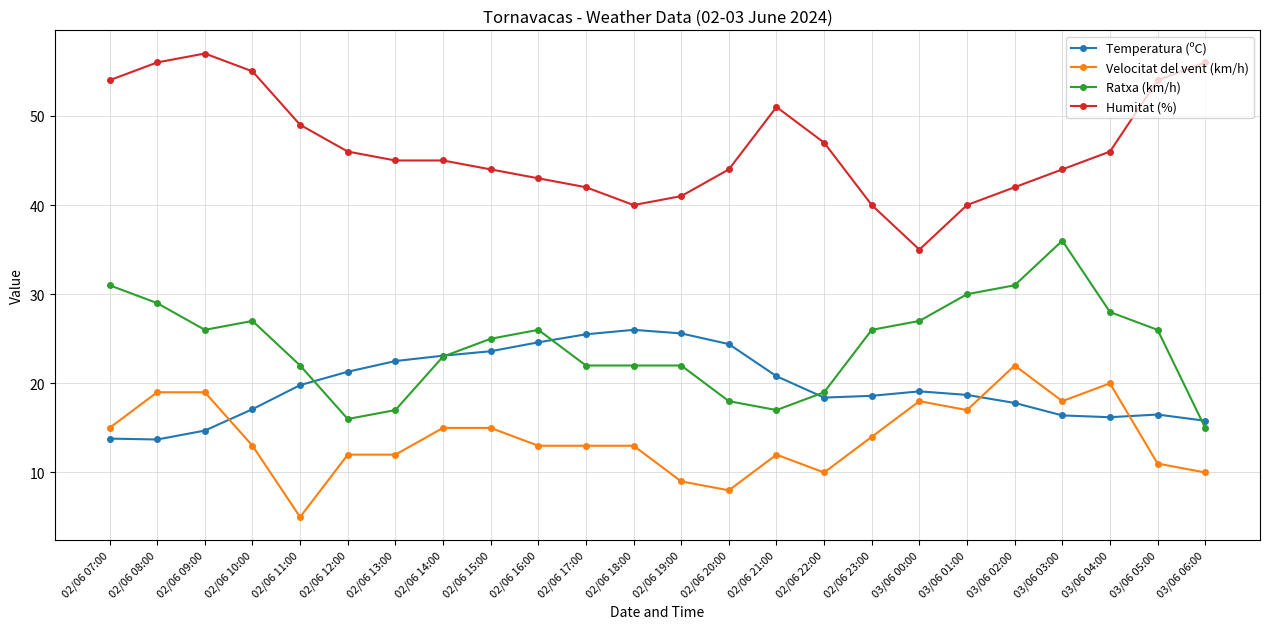

What is the greatest value displayed?

57.0